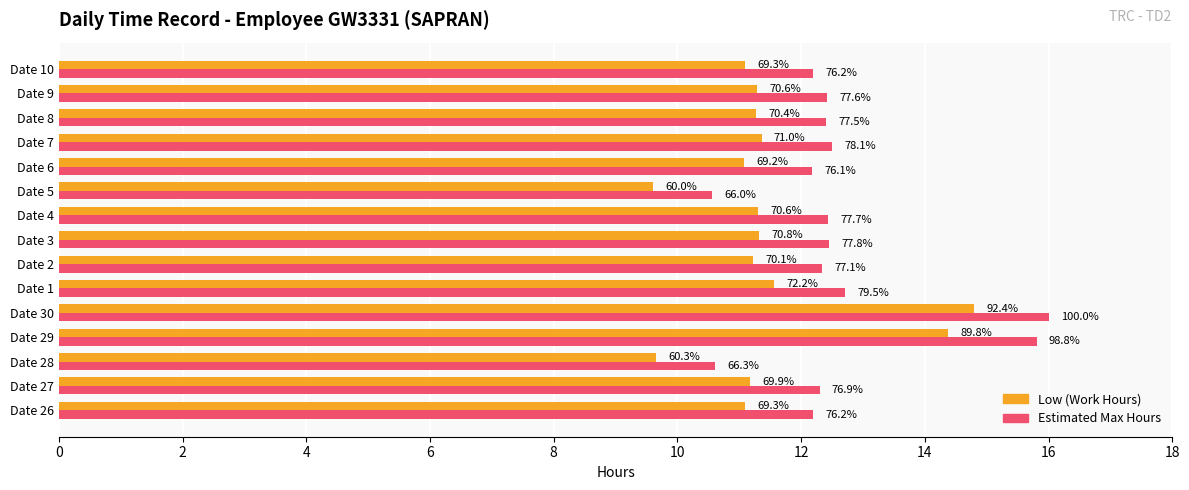

What are all the series names shown in the legend?

Low (Work Hours), Estimated Max Hours